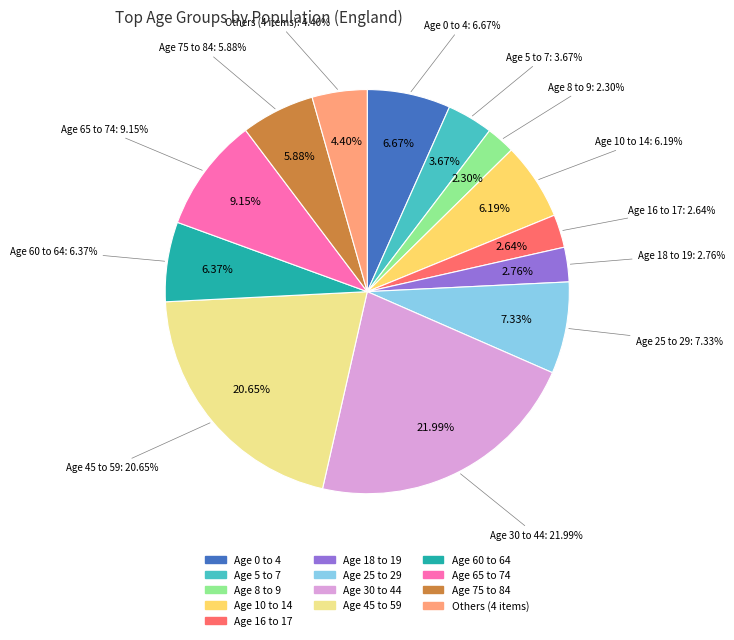

To the nearest percent, what portion does Age 30 to 44 represent?

22%